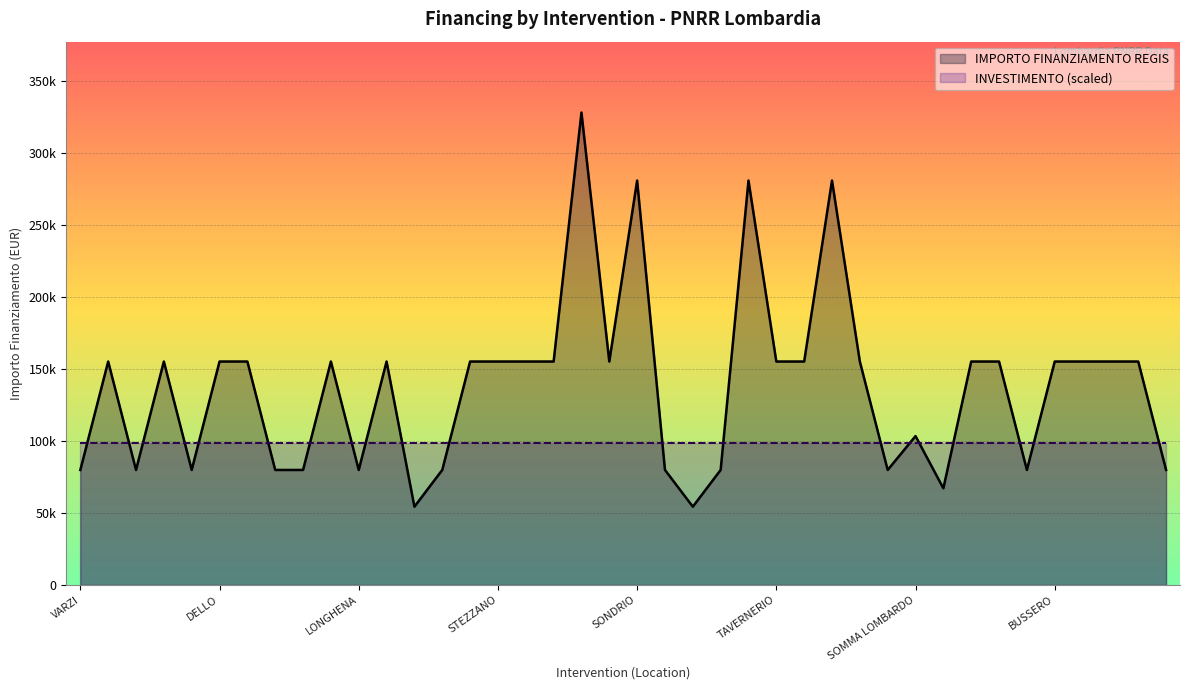

At which category does the data reach its first local valley?

FRASCAROLO